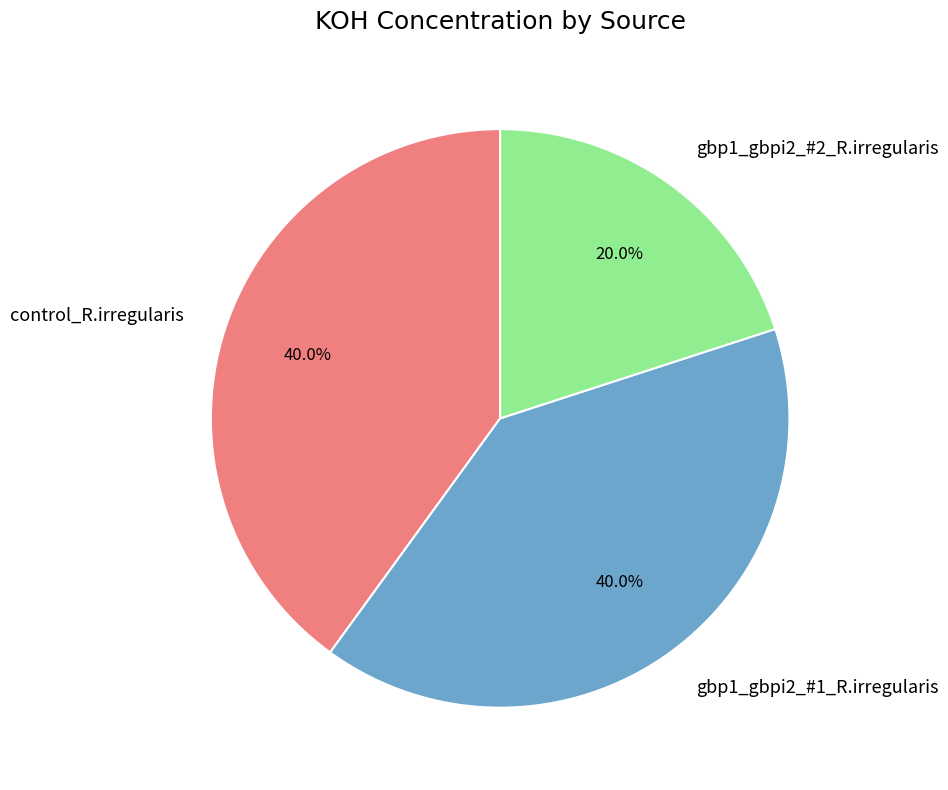

Combined, do gbp1_gbpi2_#1_R.irregularis and gbp1_gbpi2_#2_R.irregularis account for over 50%?

Yes